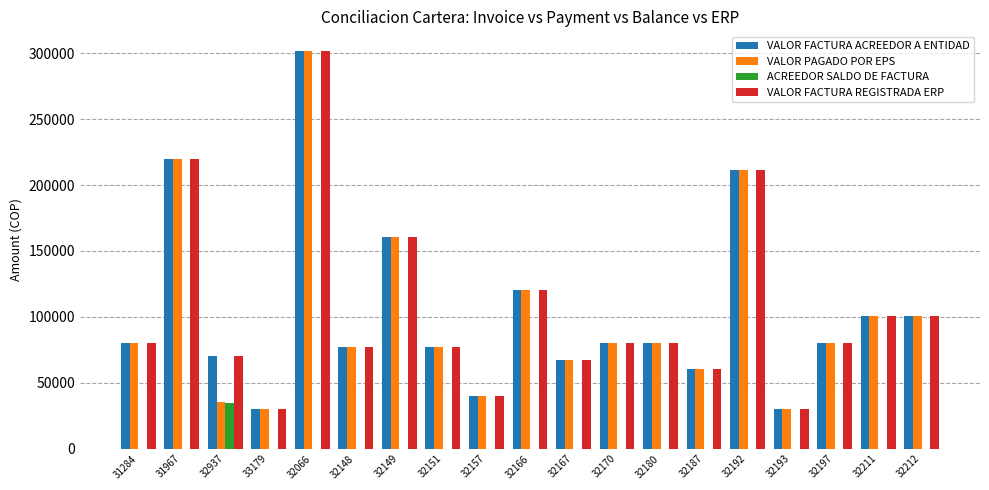

What are all the series names shown in the legend?

VALOR FACTURA ACREEDOR A ENTIDAD, VALOR PAGADO POR EPS, ACREEDOR SALDO DE FACTURA, VALOR FACTURA REGISTRADA ERP